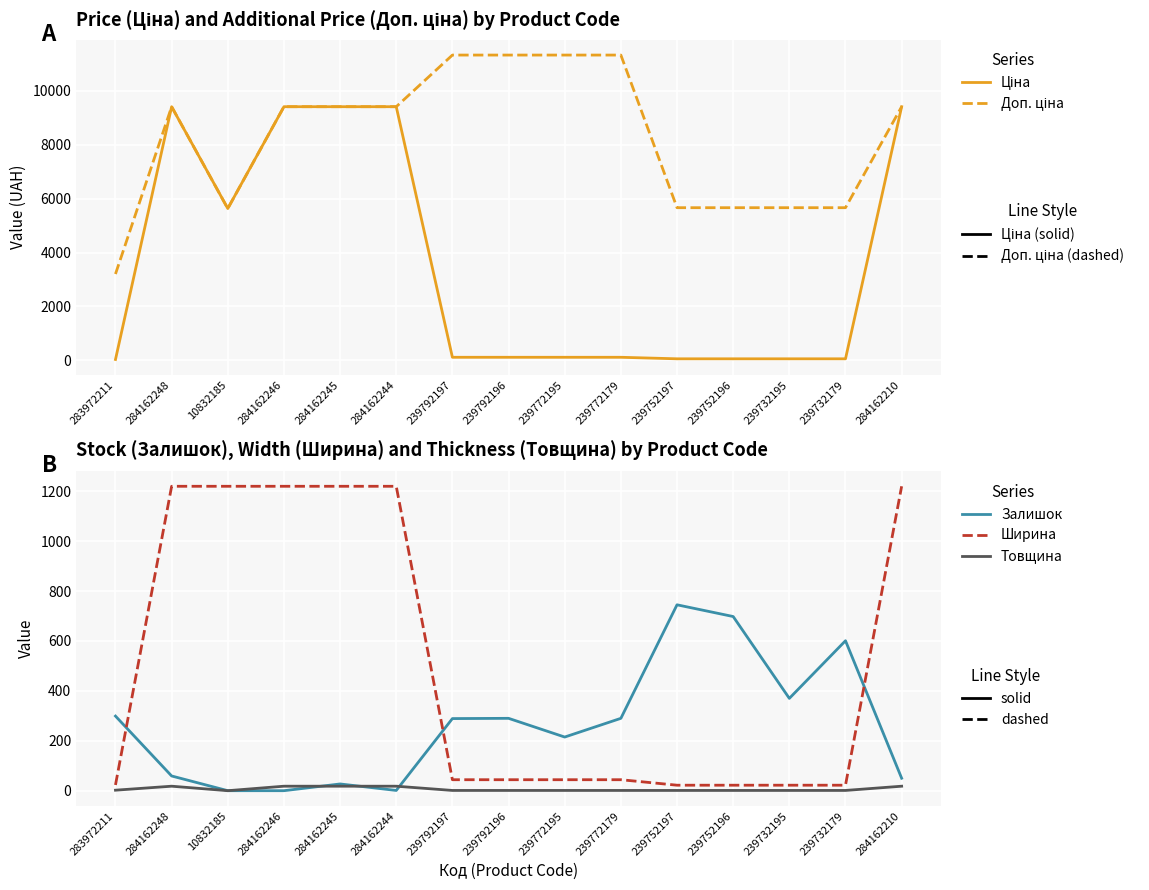

Rank the series at 284162210 from highest to lowest value.

Ціна, Доп. ціна, Ширина, Залишок, Товщина